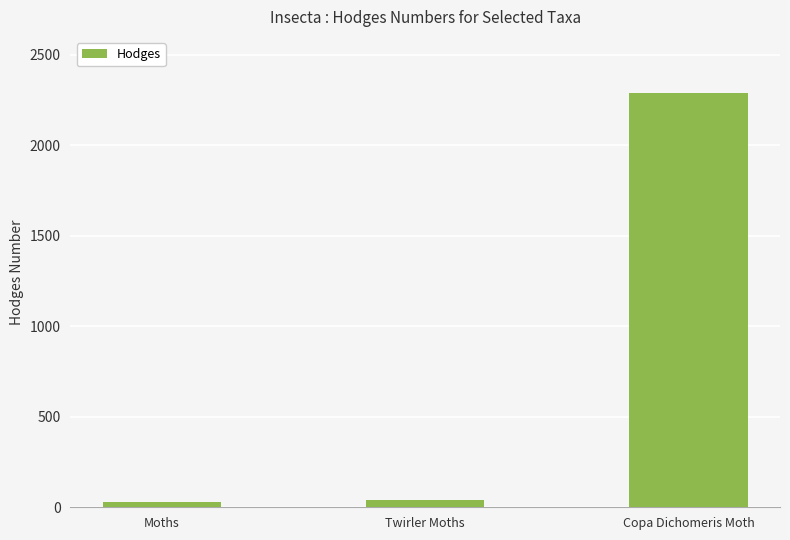

How many values exceed 42?

2